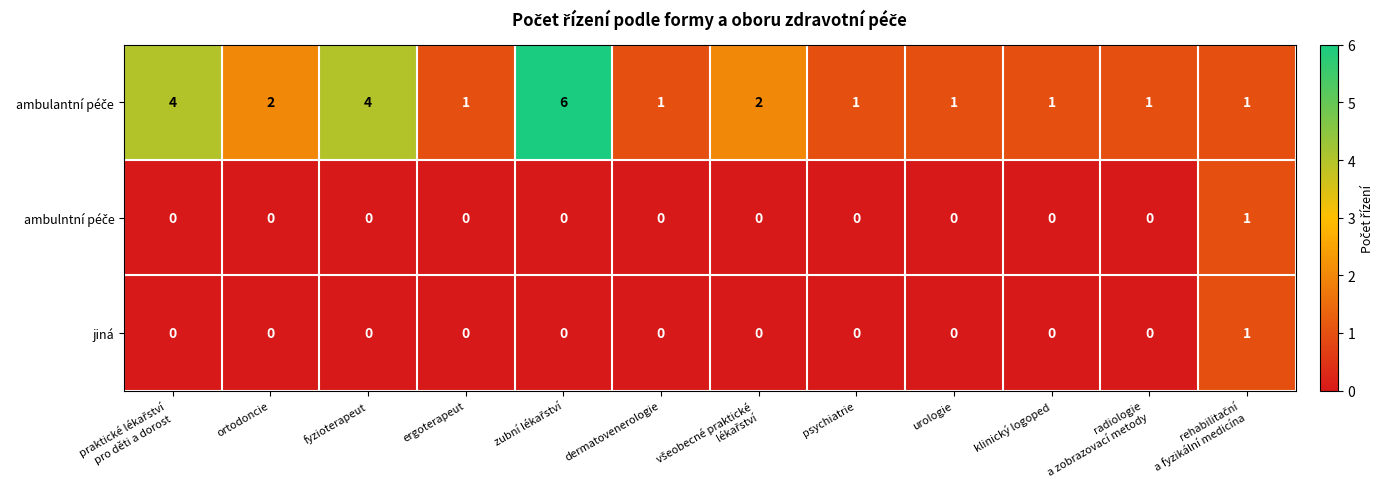

True or false: jiná has a value of -1 at ortodoncie.

False